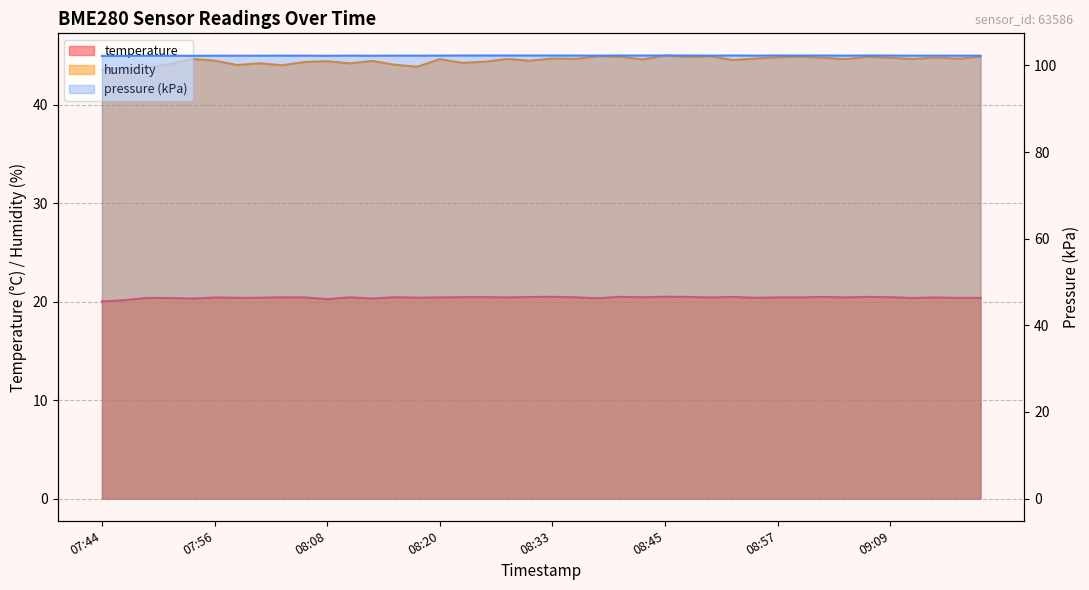

True or false: temperature and humidity cross at least once.

False